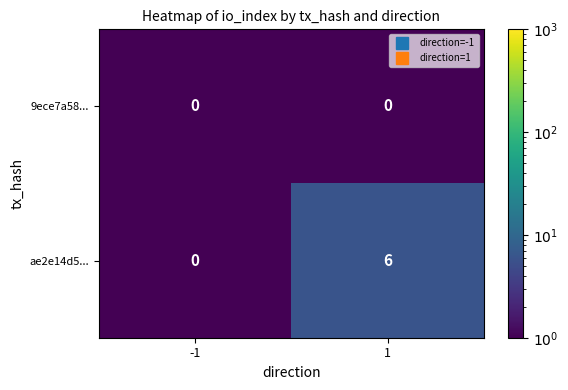

What is the approximate value of ae2e14d5... at 1?

6